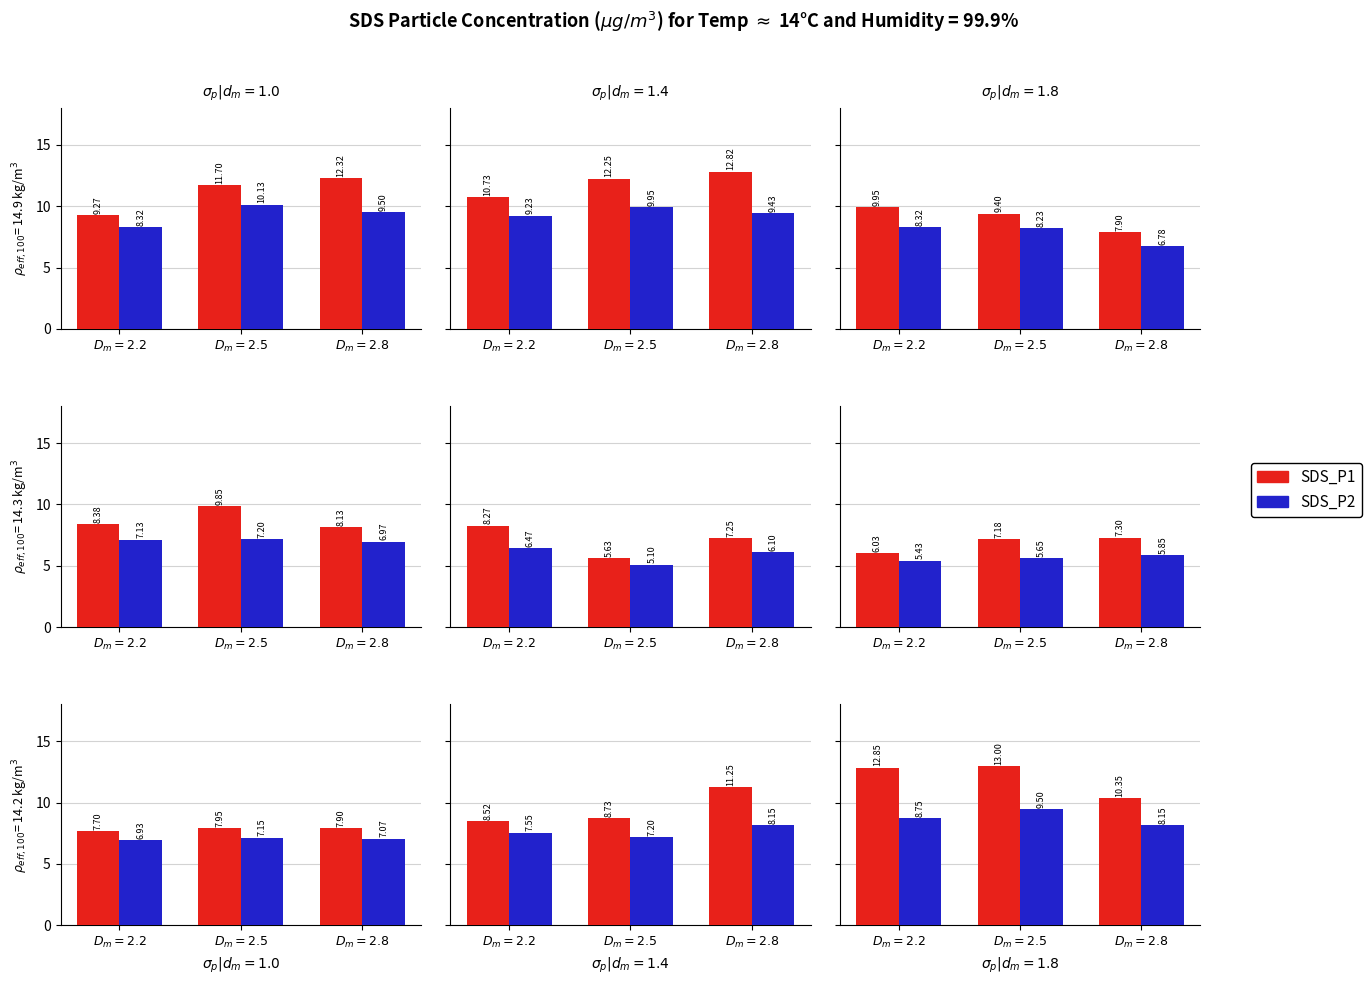

At which label does SDS_P2 reach its minimum?

$D_m=2.8$